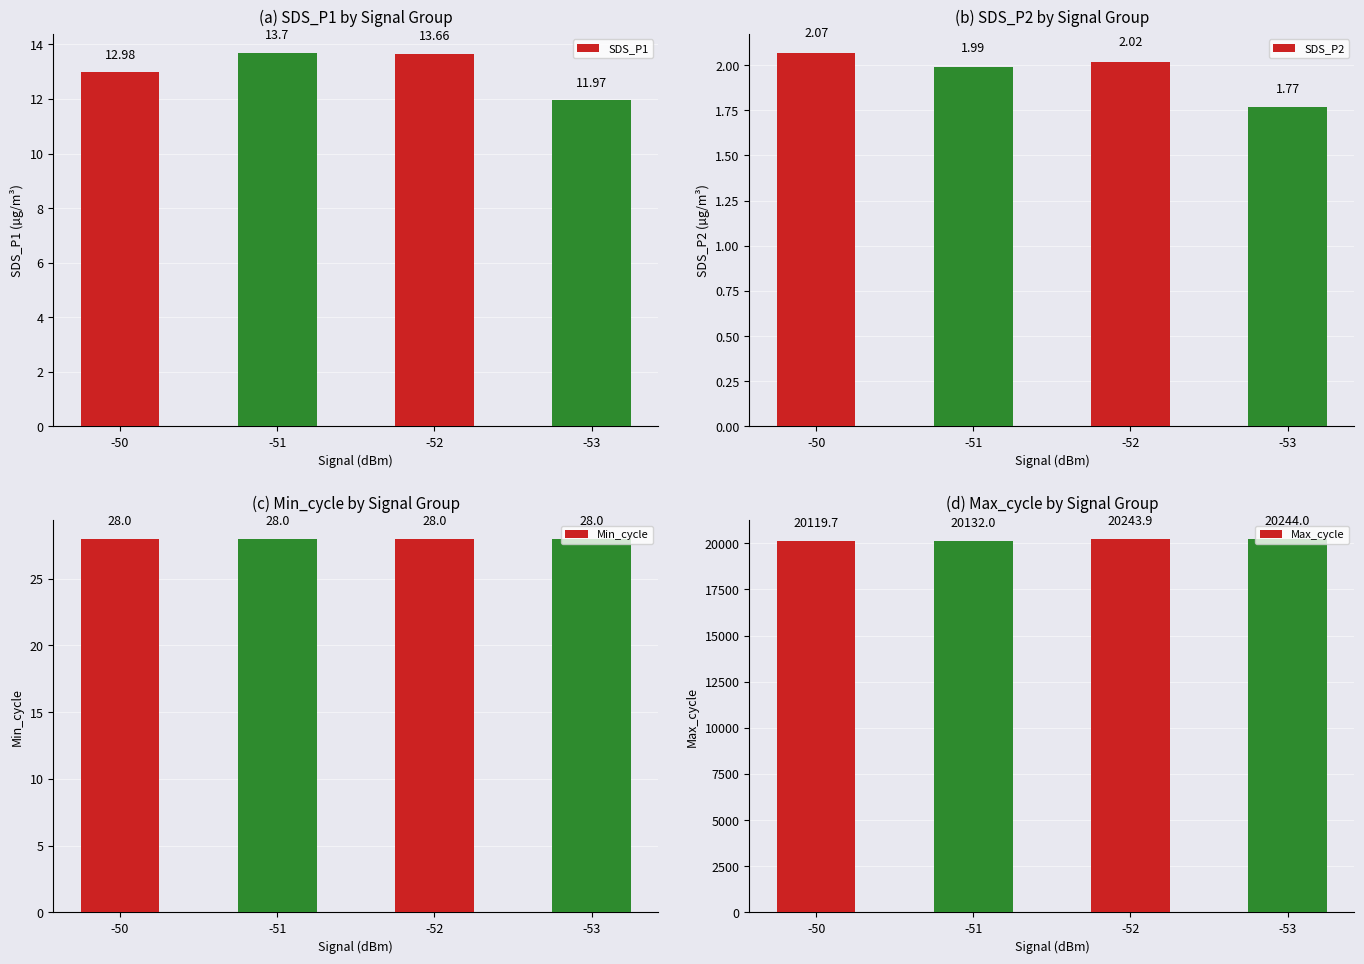

Reading right to left, what are all the values shown in this chart?

SDS_P1: 12.0	13.7	13.7	13.0
SDS_P2: 1.8	2.0	2.0	2.1
Min_cycle: 28.0	28.0	28.0	28.0
Max_cycle: 20244.0	20243.9	20132.0	20119.7